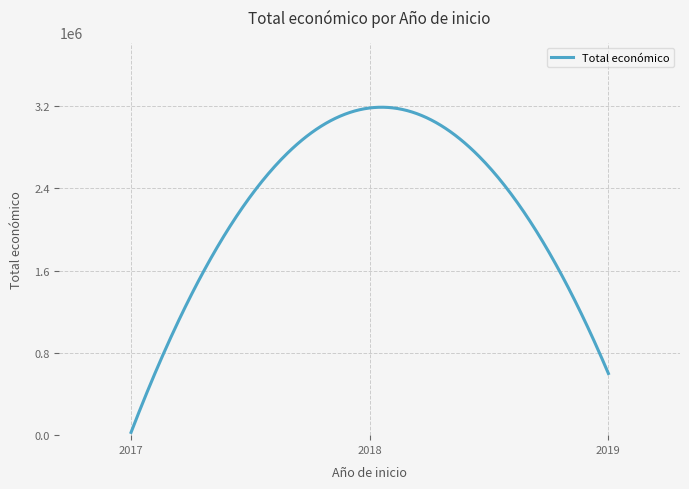

What is the difference between the maximum and minimum values?

3162621.6